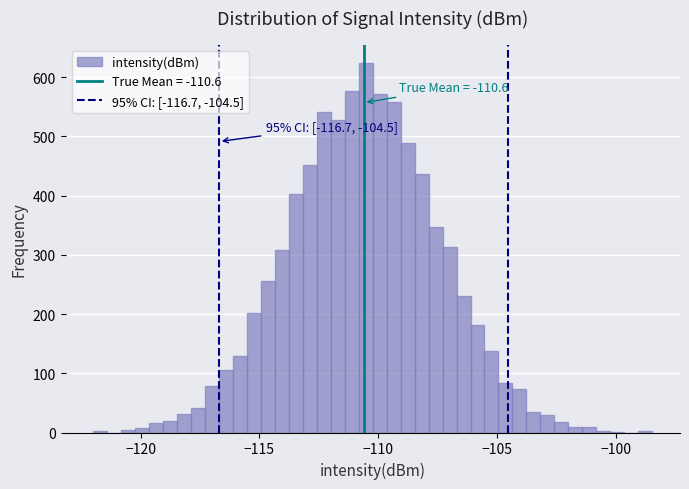

Around what value on the x-axis is the tallest bar? Give the approximate position of its centre, as read against the axis.

-110.5